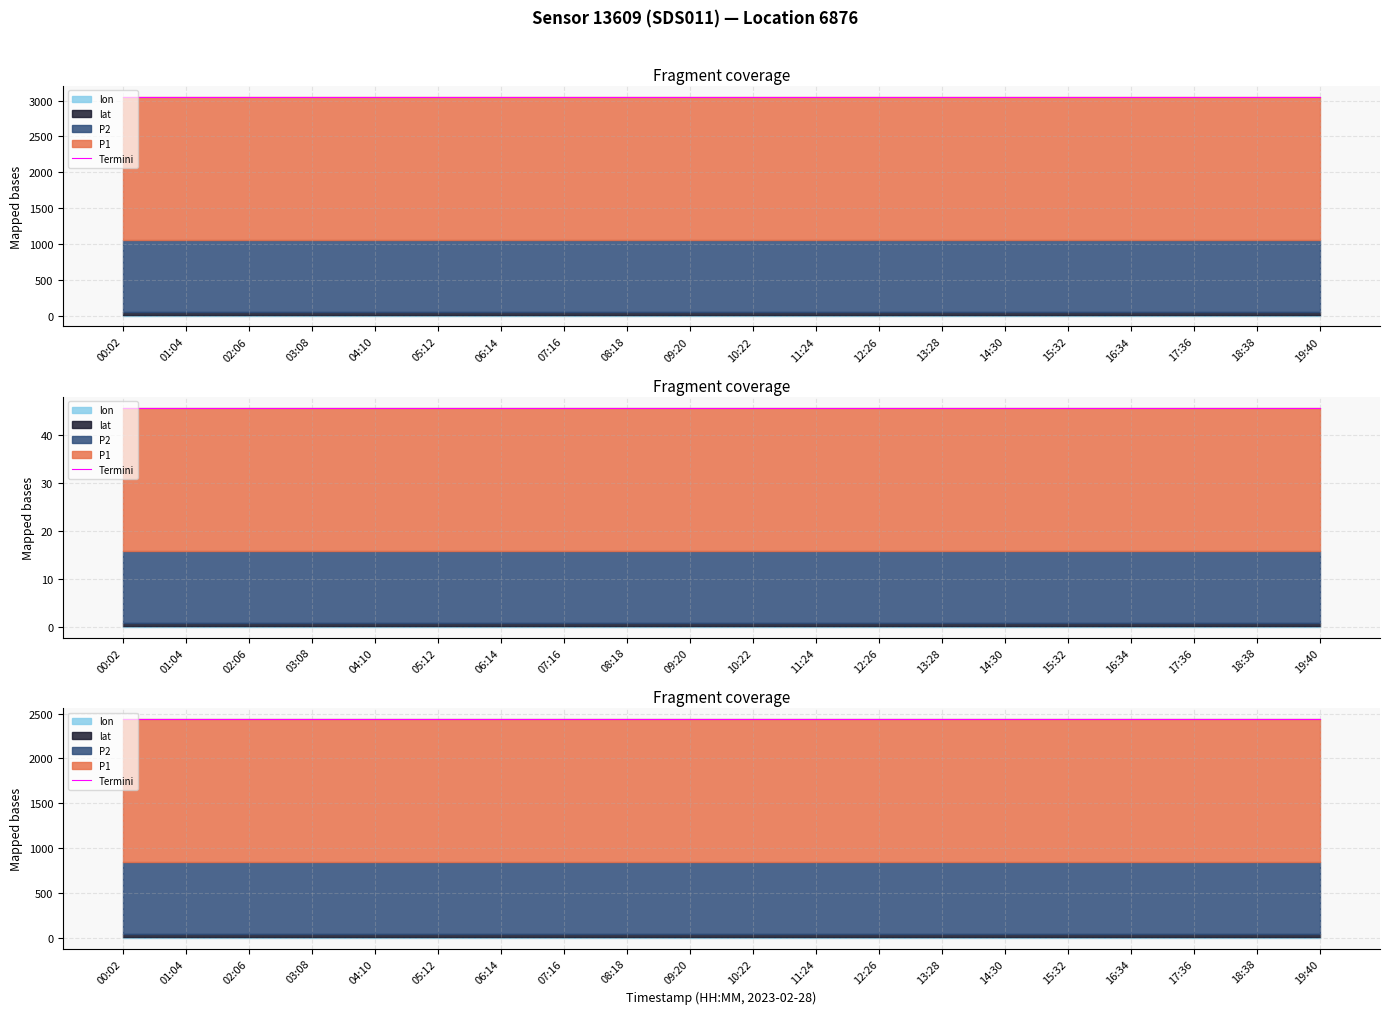

What position from the right is 19:40?

1